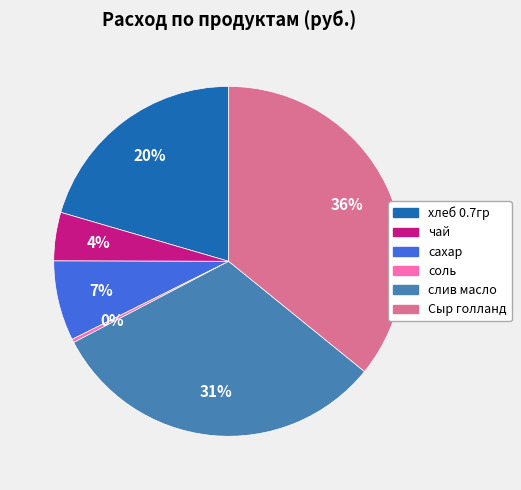

To the nearest percent, what is the difference between the хлеб 0.7гр and соль slice percentages?

20%